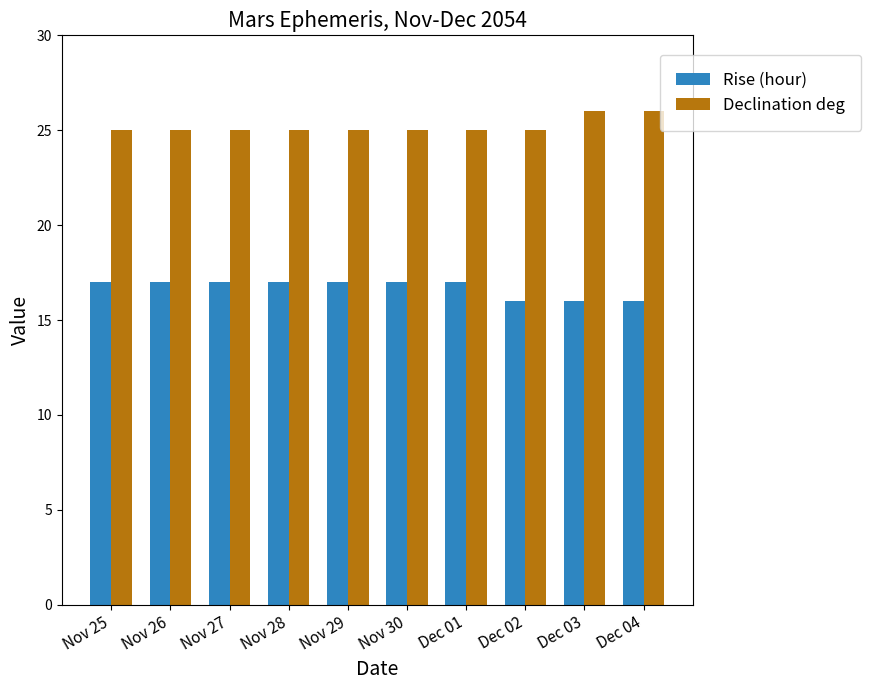

Is it true that Declination deg equals 26 at Dec 04?

True